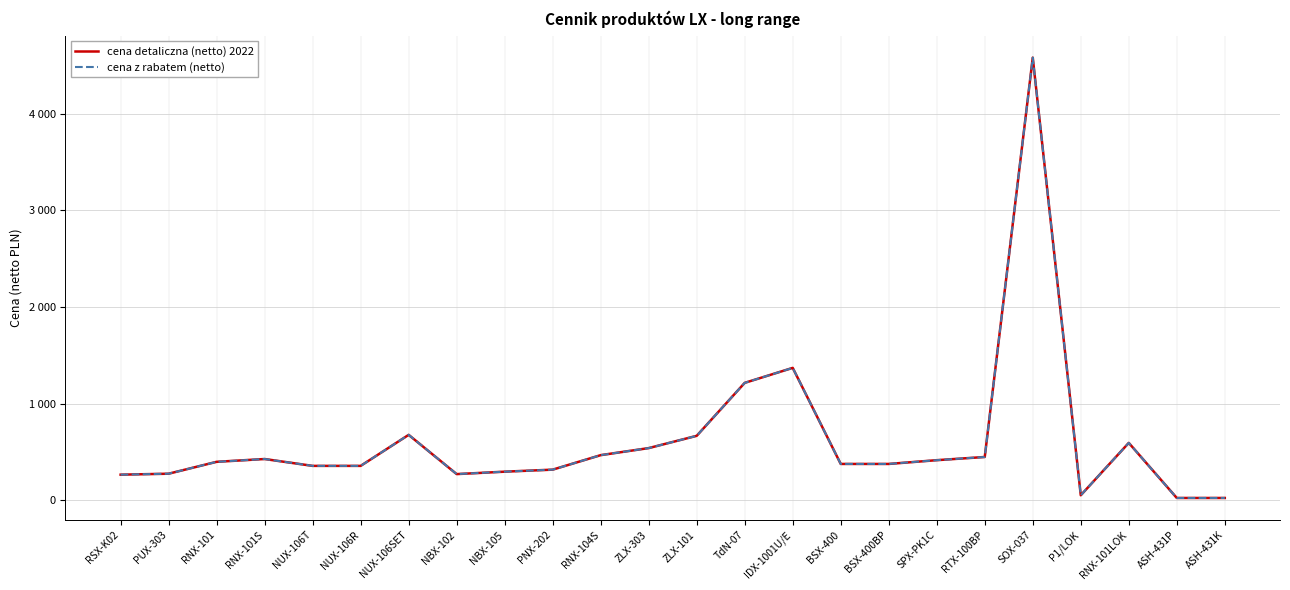

Is this an area chart (filled region under the line)?

No